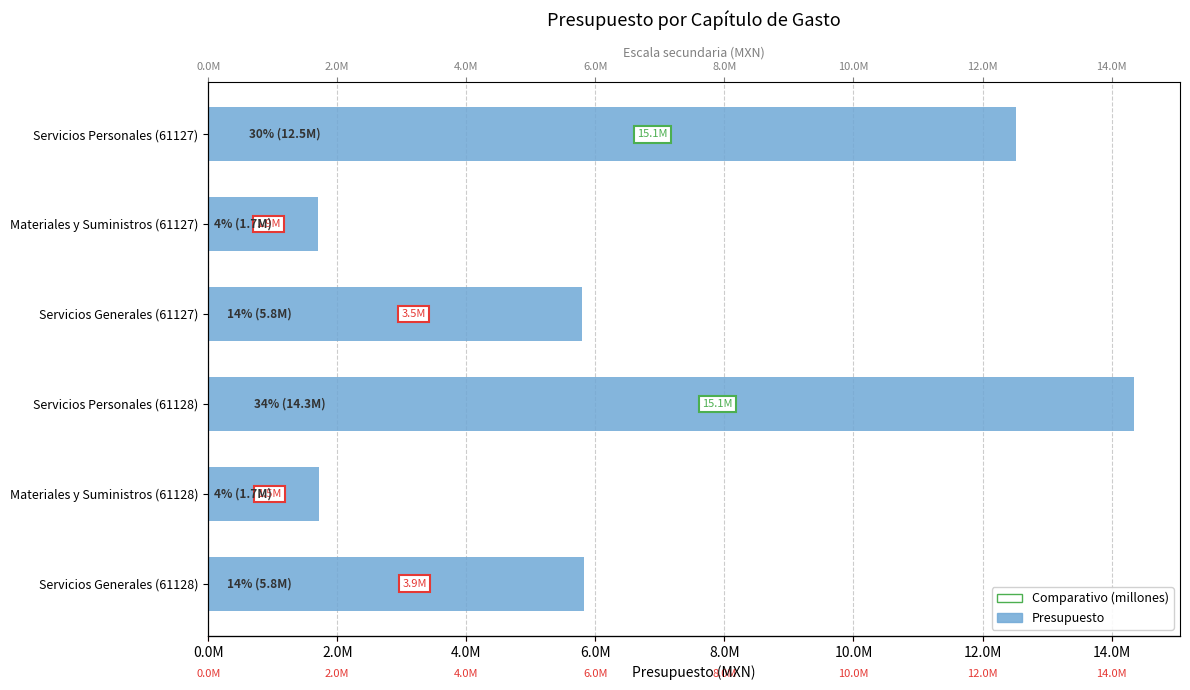

Reading left to right, list all the values displayed in this chart.

0.0M=12514141	2.0M=1696177	4.0M=5789682	6.0M=14343213	8.0M=1716349	10.0M=5816153